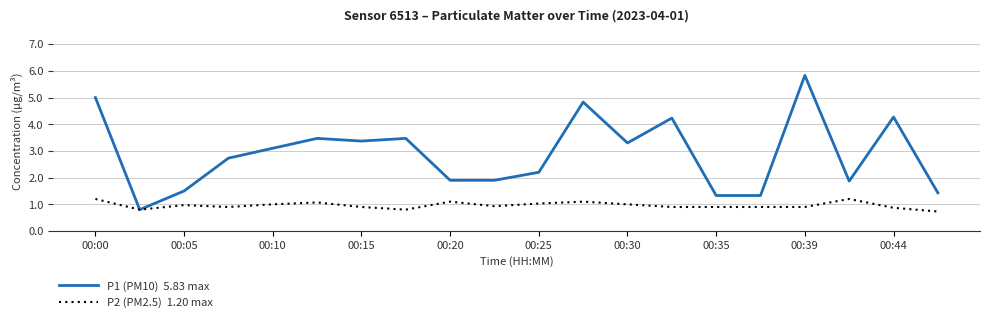

What is the smallest value displayed?

0.7